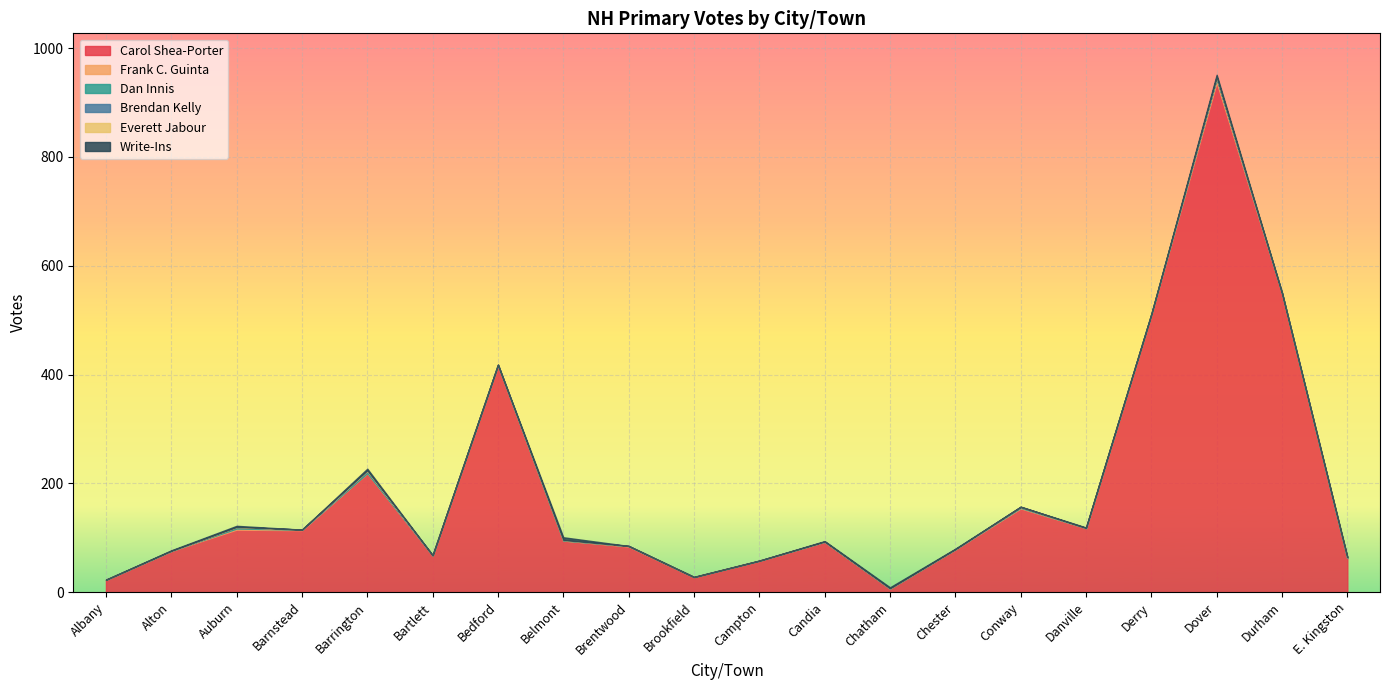

What is the label of the 7th point from the right?

Chester